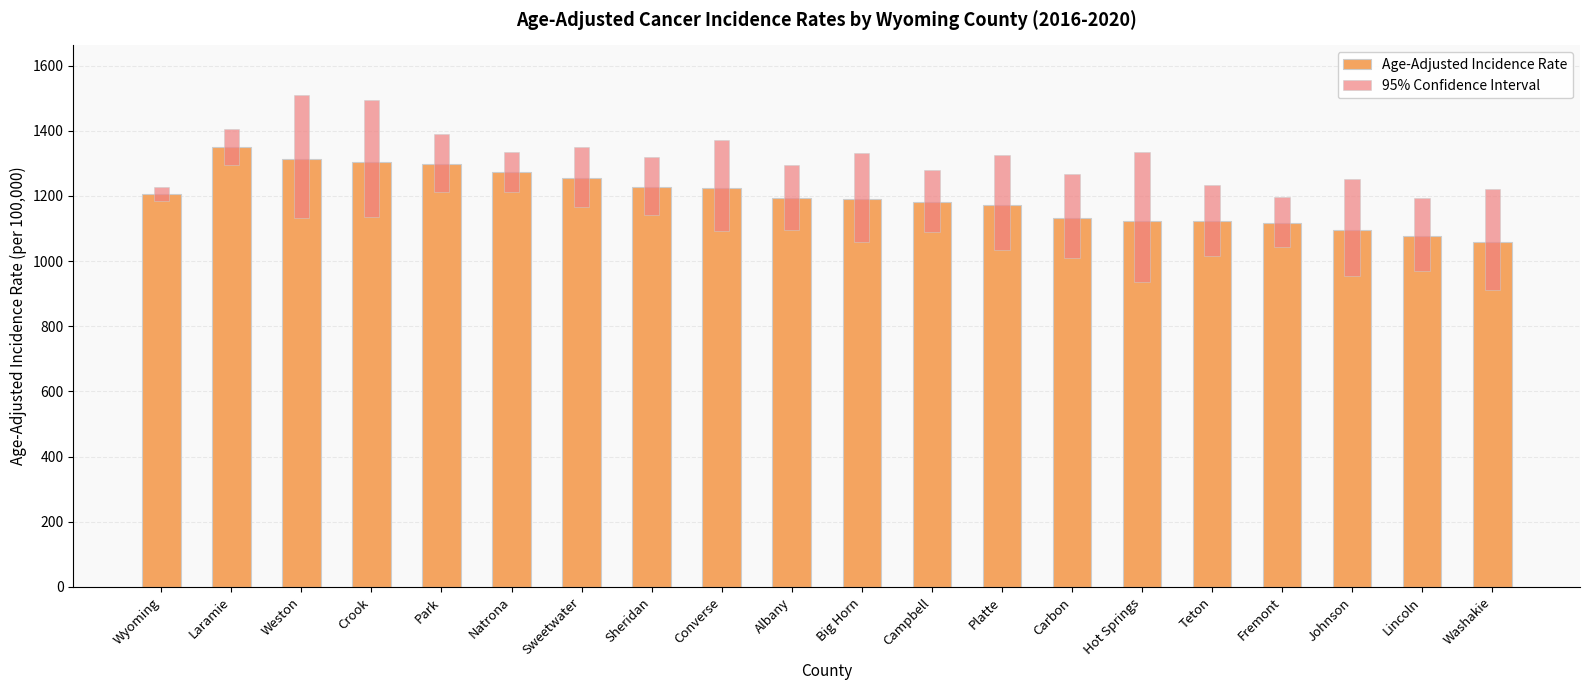

What is the difference between the maximum and second lowest values in the 95% Confidence Interval series?

289.2